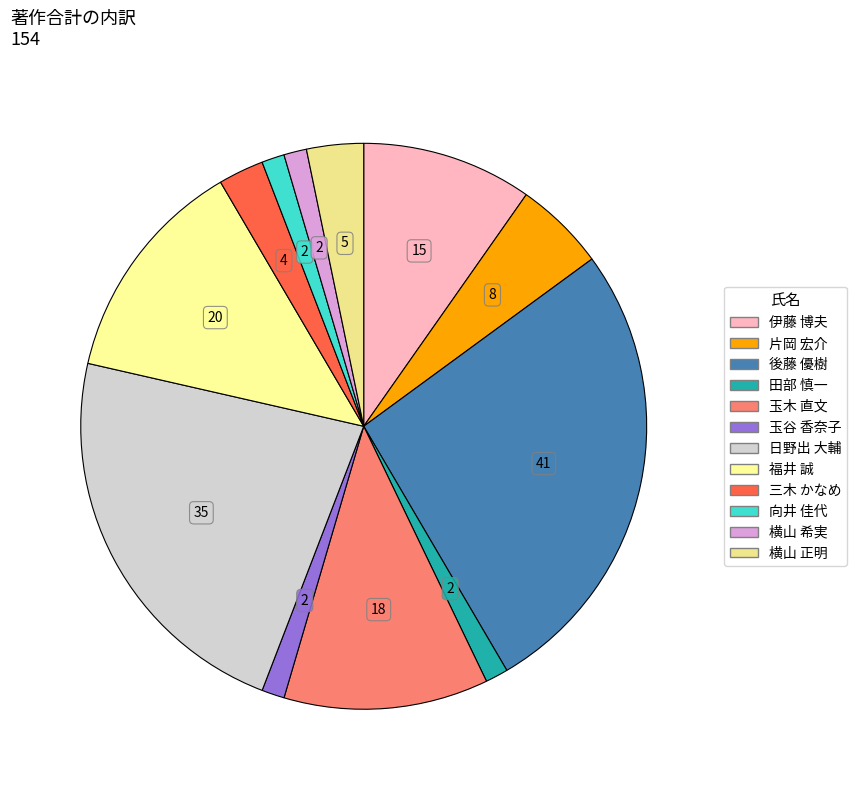

Count the number of slices in the pie.

12